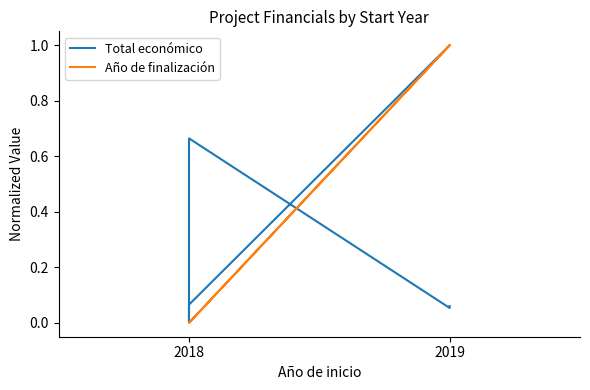

How many intersections are there between Año de finalización and Total económico?

1